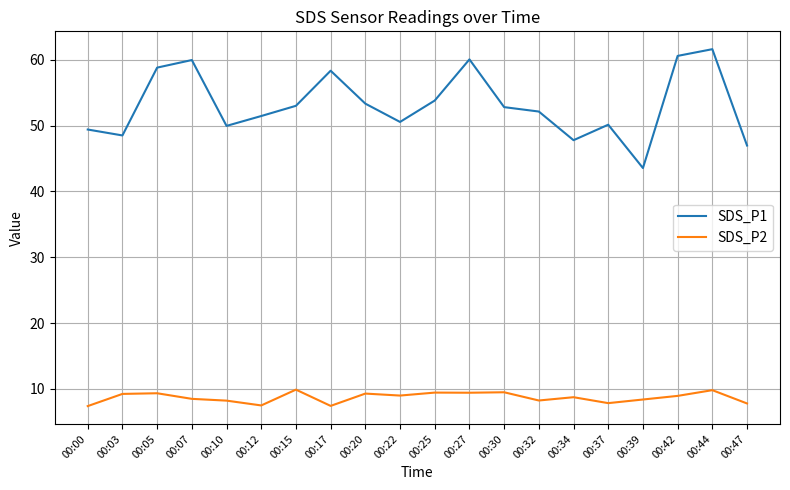

True or false: SDS_P1 and SDS_P2 cross at least once.

False